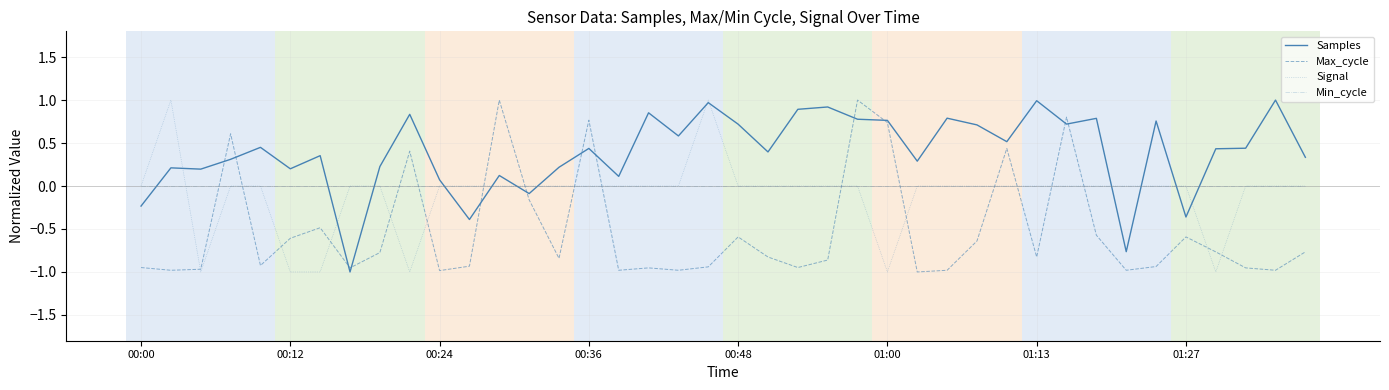

How many values in Samples are below zero?

6